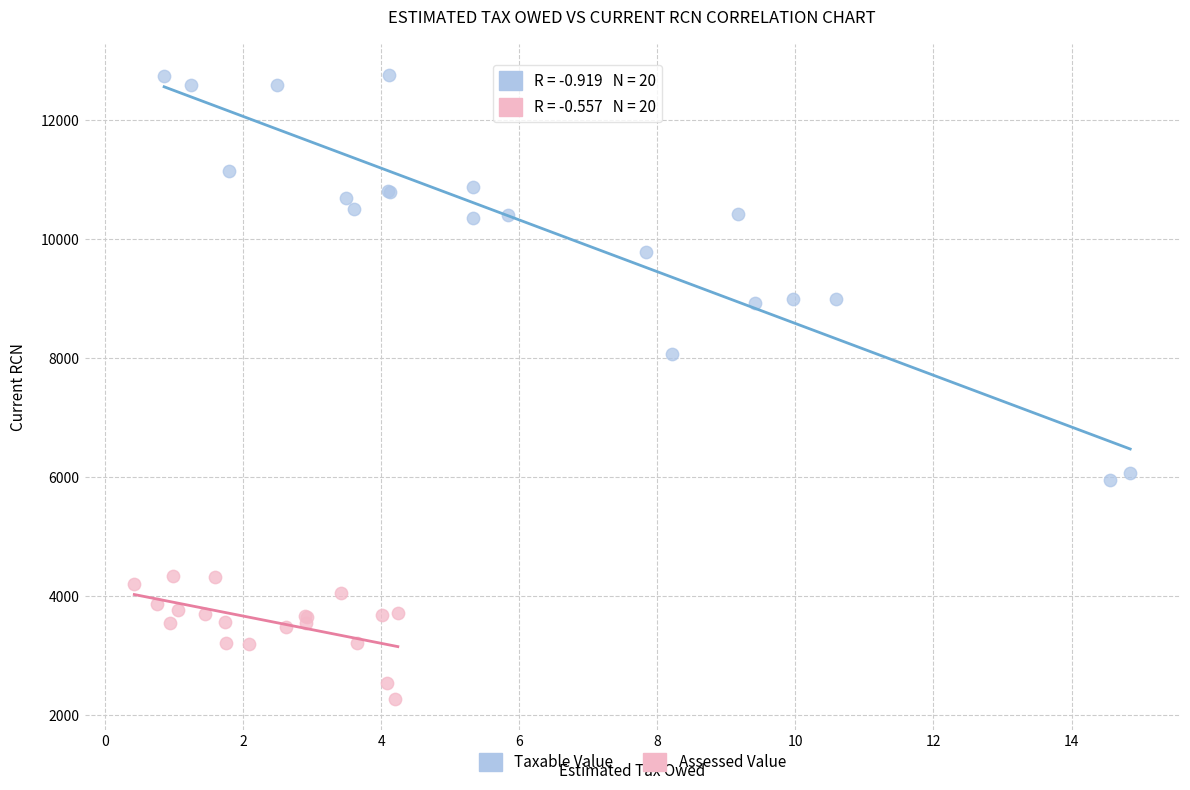

Which series reaches the minimum Y coordinate?

Assessed Value